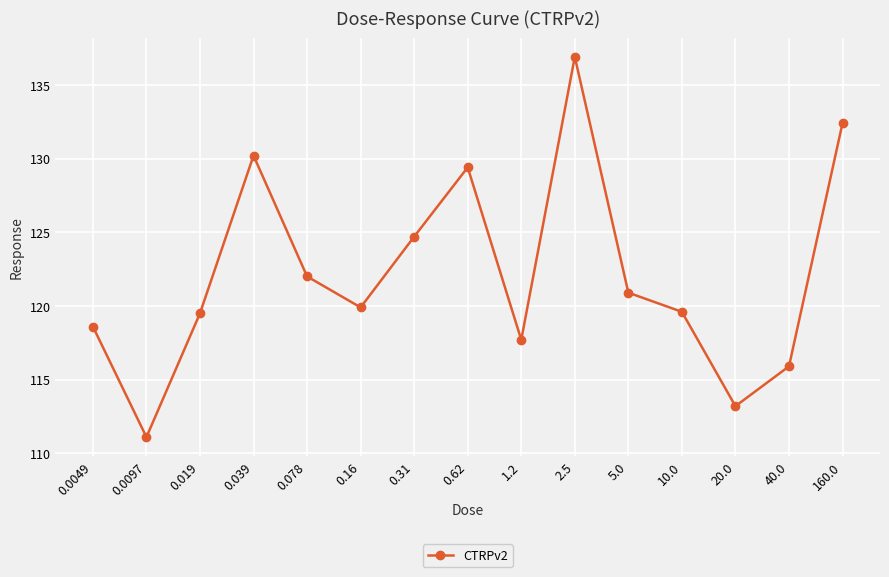

What is the change in value from 0.16 to 160.0?

+12.5